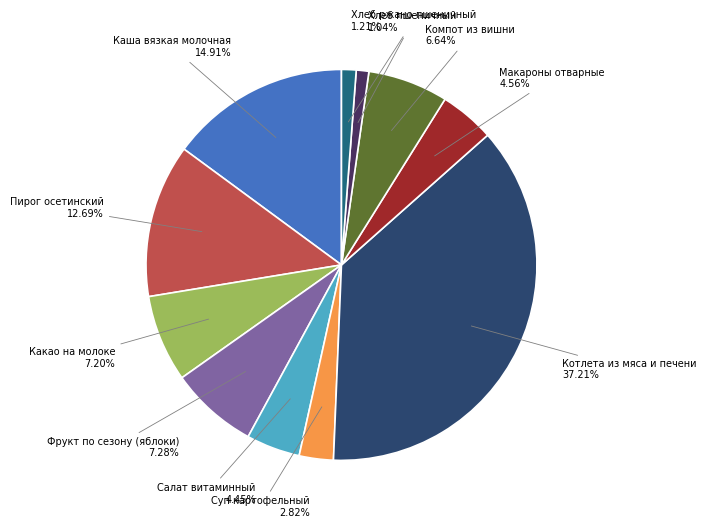

Is there a majority slice in this chart?

No